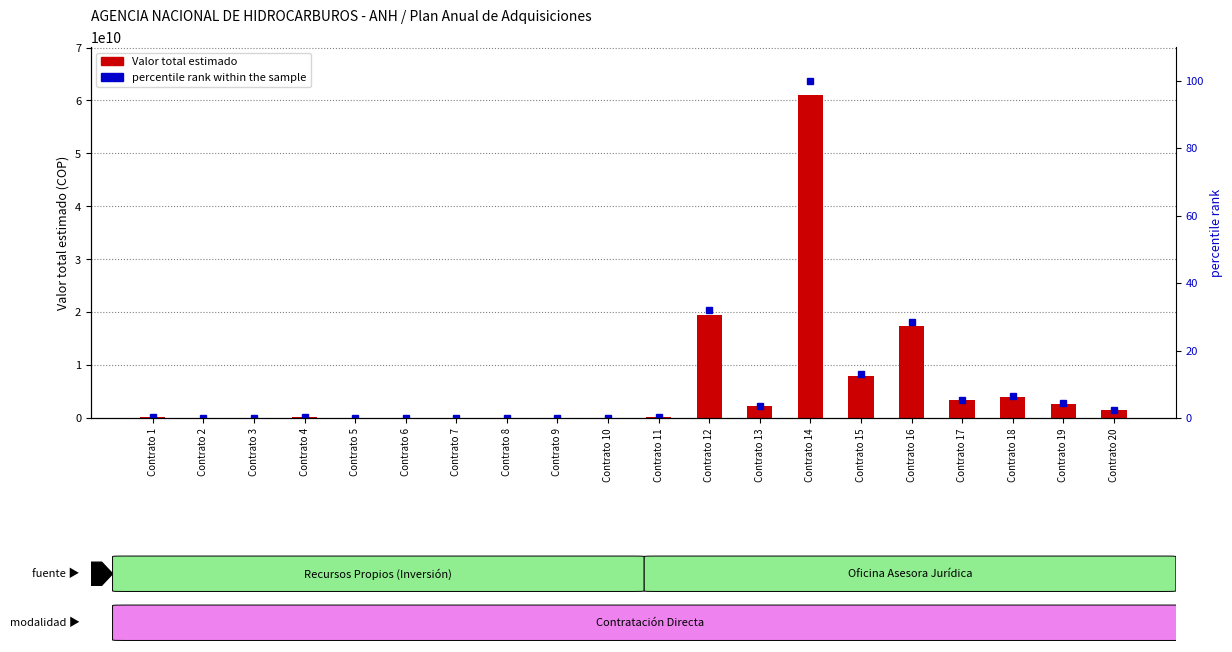

What is the sum of the percentile rank within the sample values at Contrato 4 and Contrato 1?

0.4